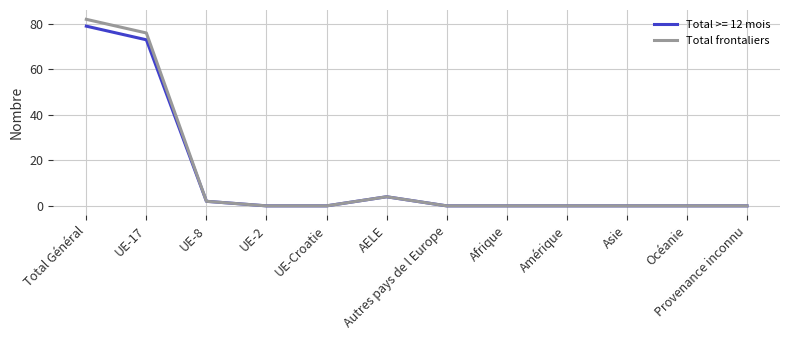

What position from the left is Amérique?

9